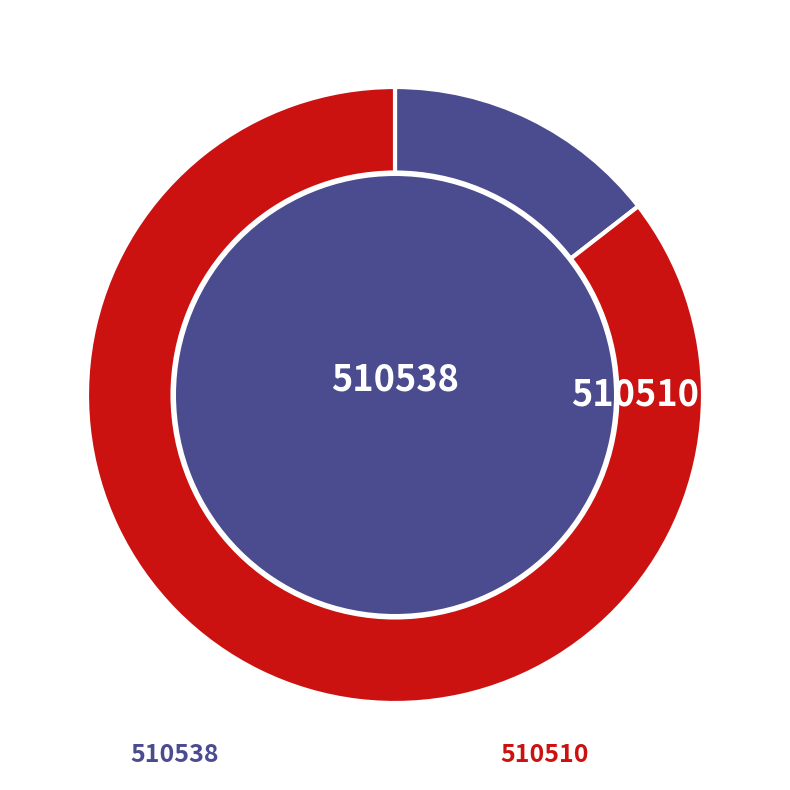

Rank the categories by value from highest to lowest.

510510, 510538